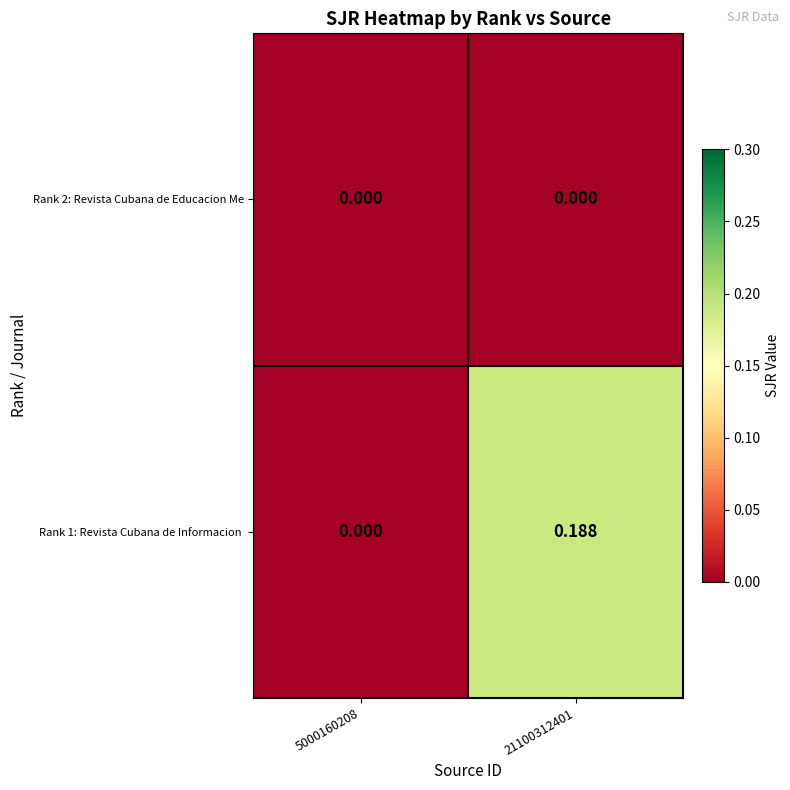

Which series changed the most between 5000160208 and 21100312401?

Rank 1: Revista Cubana de Informacion